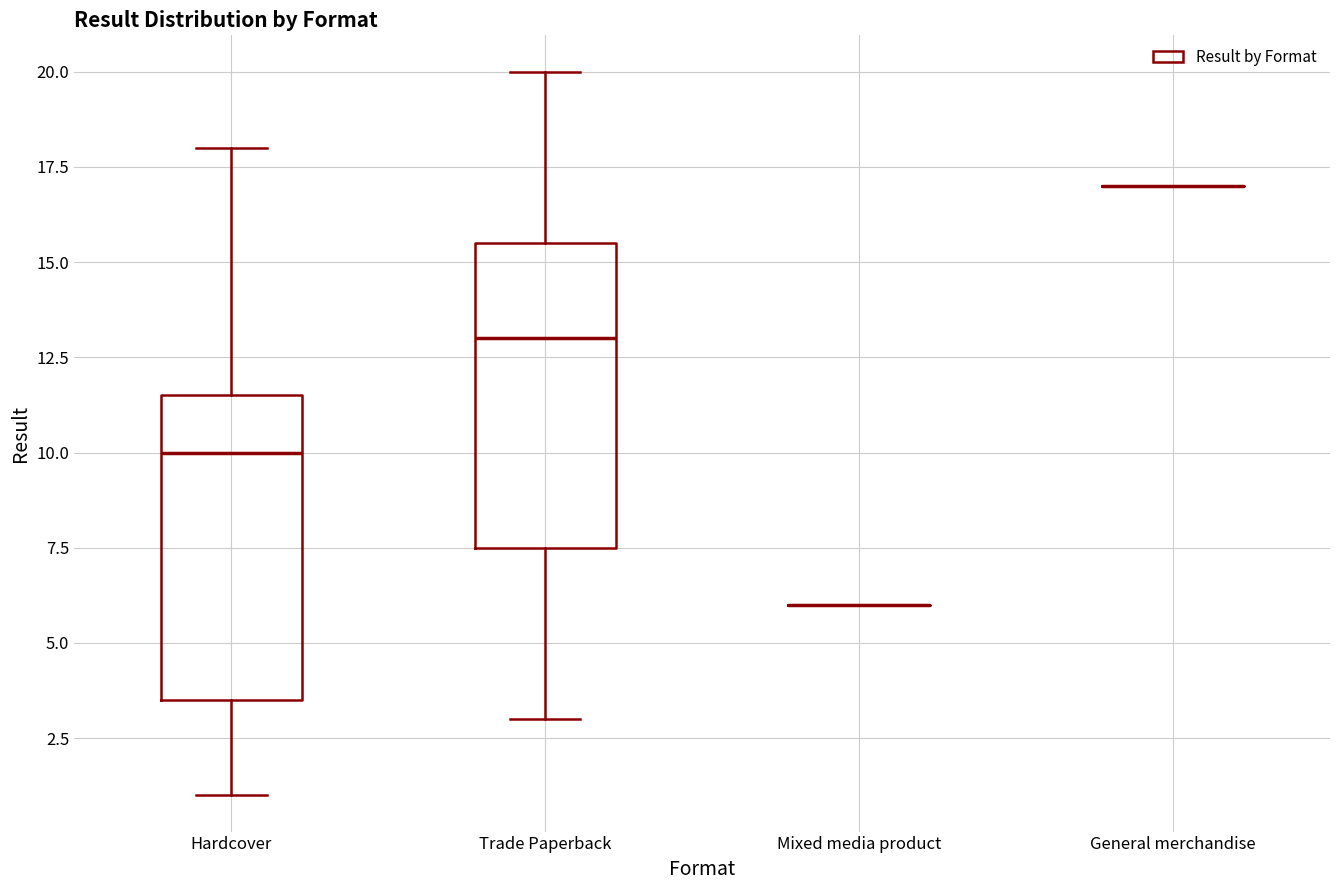

Reading left to right, read every box against the y-axis: the position of its median line, the range the box covers, and the ends of its whiskers. The values are not printed on the chart, so give them approximately, as read against the axis.

Hardcover: median 10.0, box 3.5 to 11.5, whiskers 1.0 to 18.0
Trade Paperback: median 13.0, box 7.5 to 15.5, whiskers 3.0 to 20.0
Mixed media product: box collapsed to a line at 6.0, whiskers 6.0 to 6.0
General merchandise: box collapsed to a line at 17.0, whiskers 17.0 to 17.0